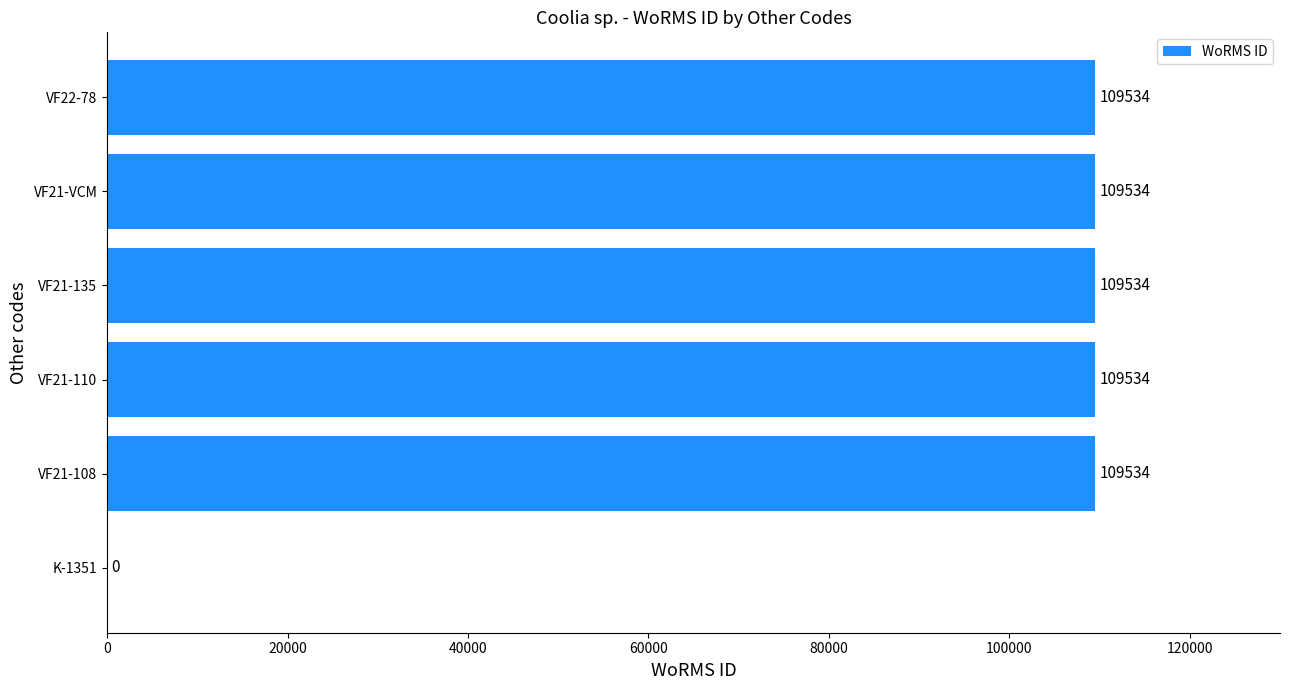

How many positive values are there?

5